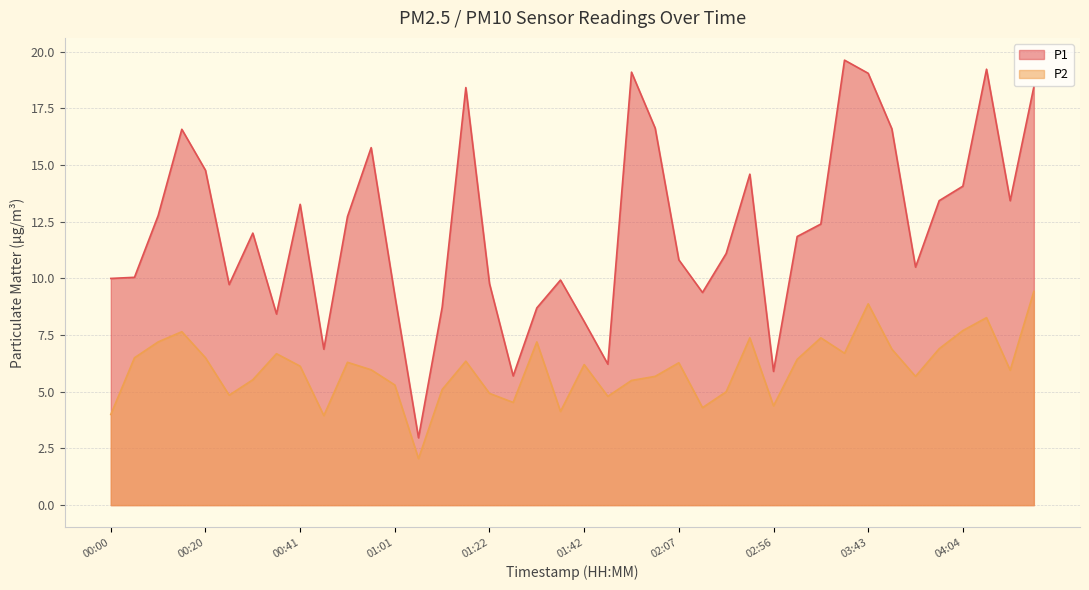

How many lines are shown in the chart?

2